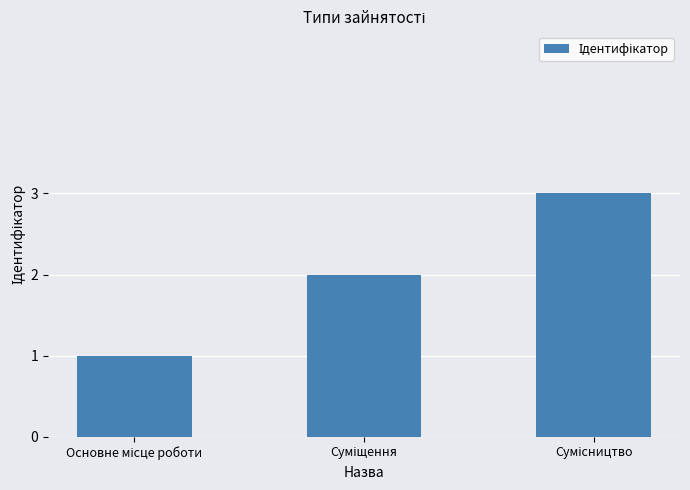

What is the sum of all values?

6